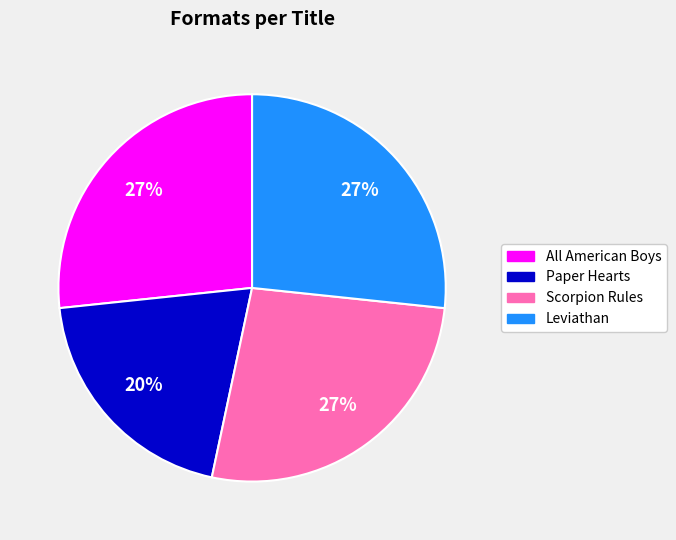

The Paper Hearts slice represents 32% of the pie. True or false?

False